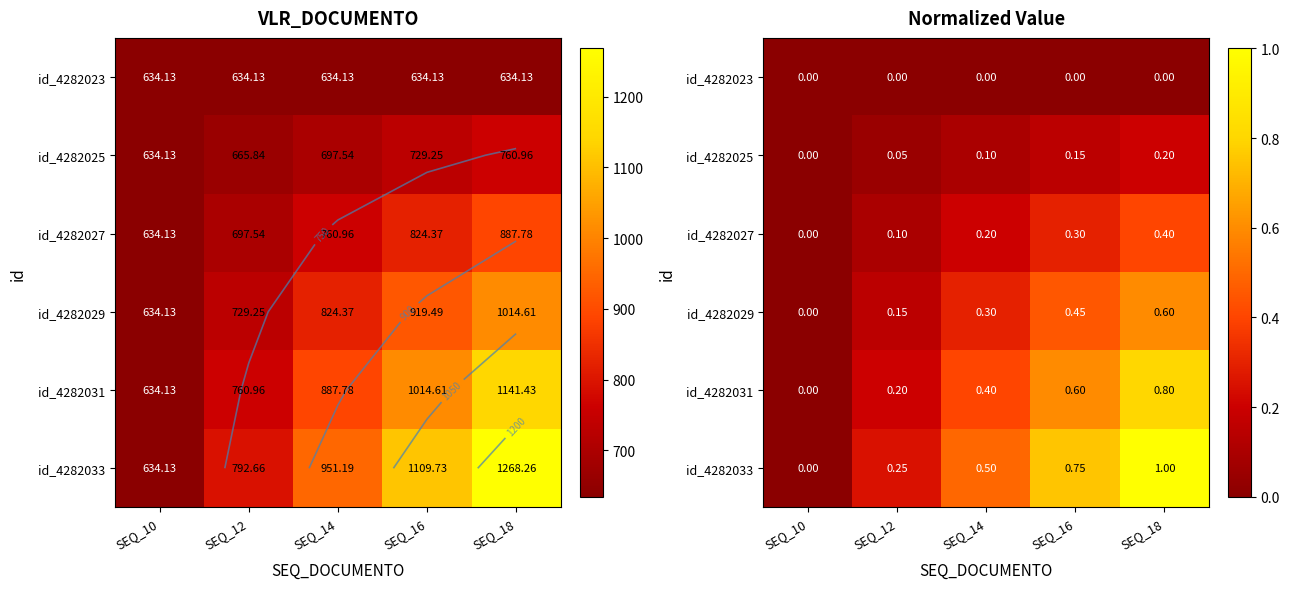

What is the difference between the id_4282029 values at SEQ_14 and SEQ_10?

0.3